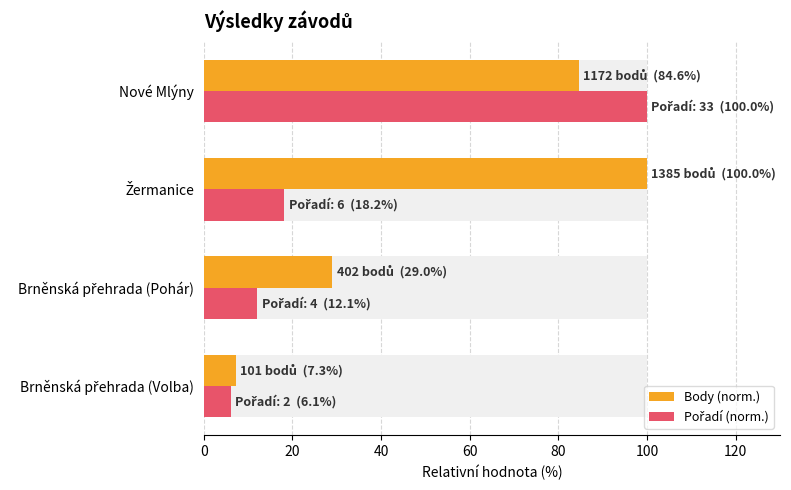

What is the value of the Body (norm.) bar at the 1st from the left?

7.3